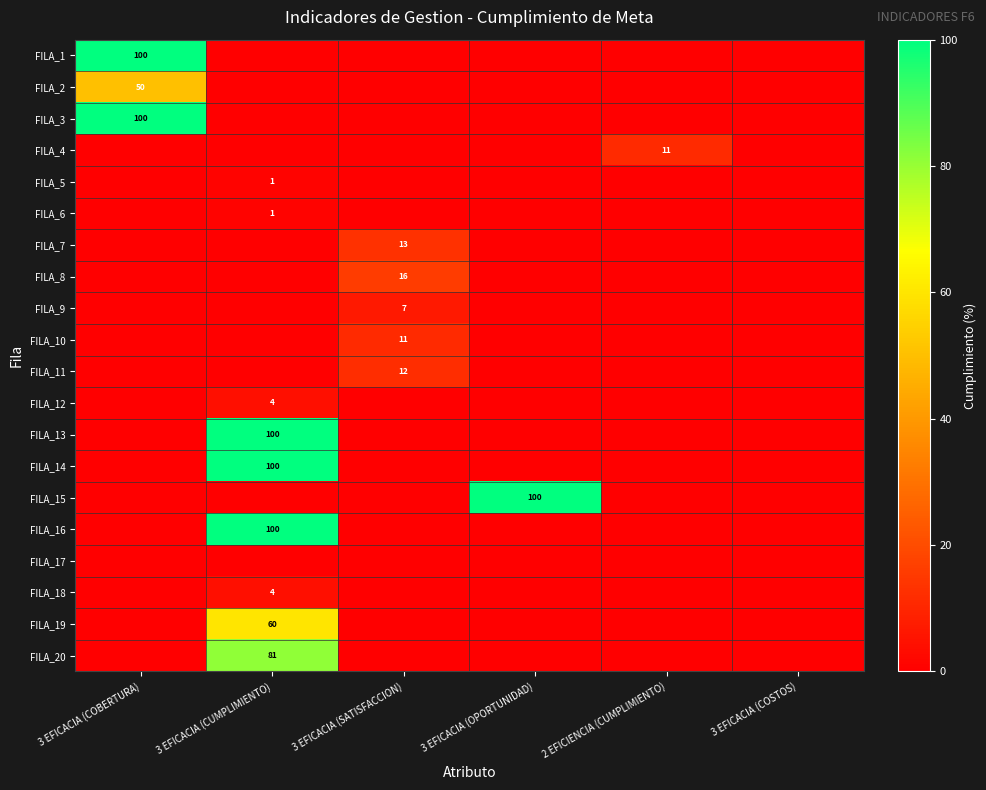

At how many categories does at least one series exceed 53?

3